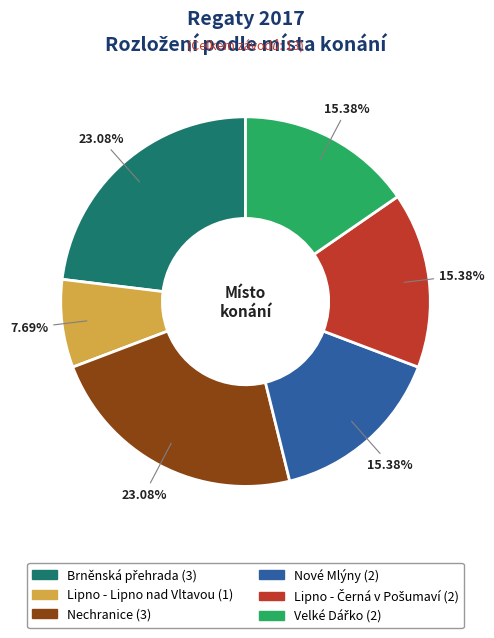

To the nearest percent, what is the combined percentage of Nové Mlýny and Lipno - Lipno nad Vltavou?

23%